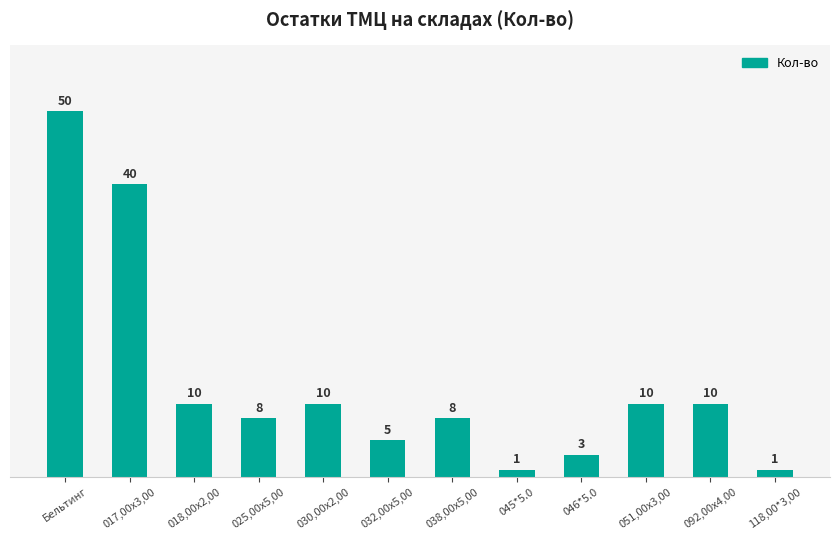

What is the value of the 8th bar from the left?

1